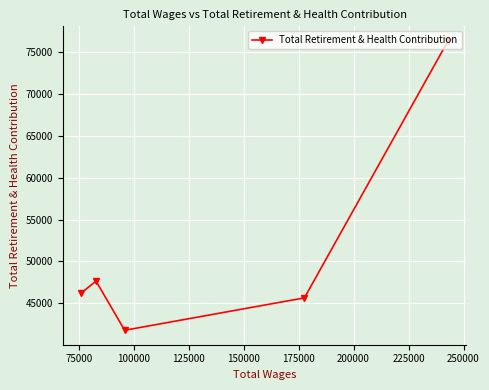

What is the difference between the second highest and minimum values?

5882